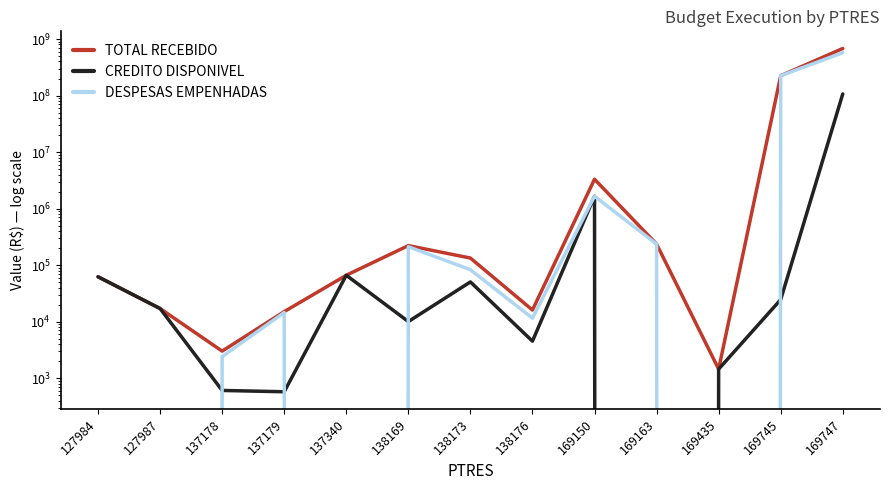

Which category has the highest value in the CREDITO DISPONIVEL series?

169747